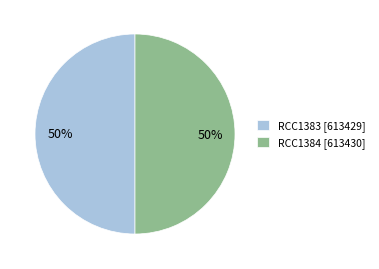

Approximately how many times larger is the value at RCC1384 [613430] compared to RCC1383 [613429]?

1.0